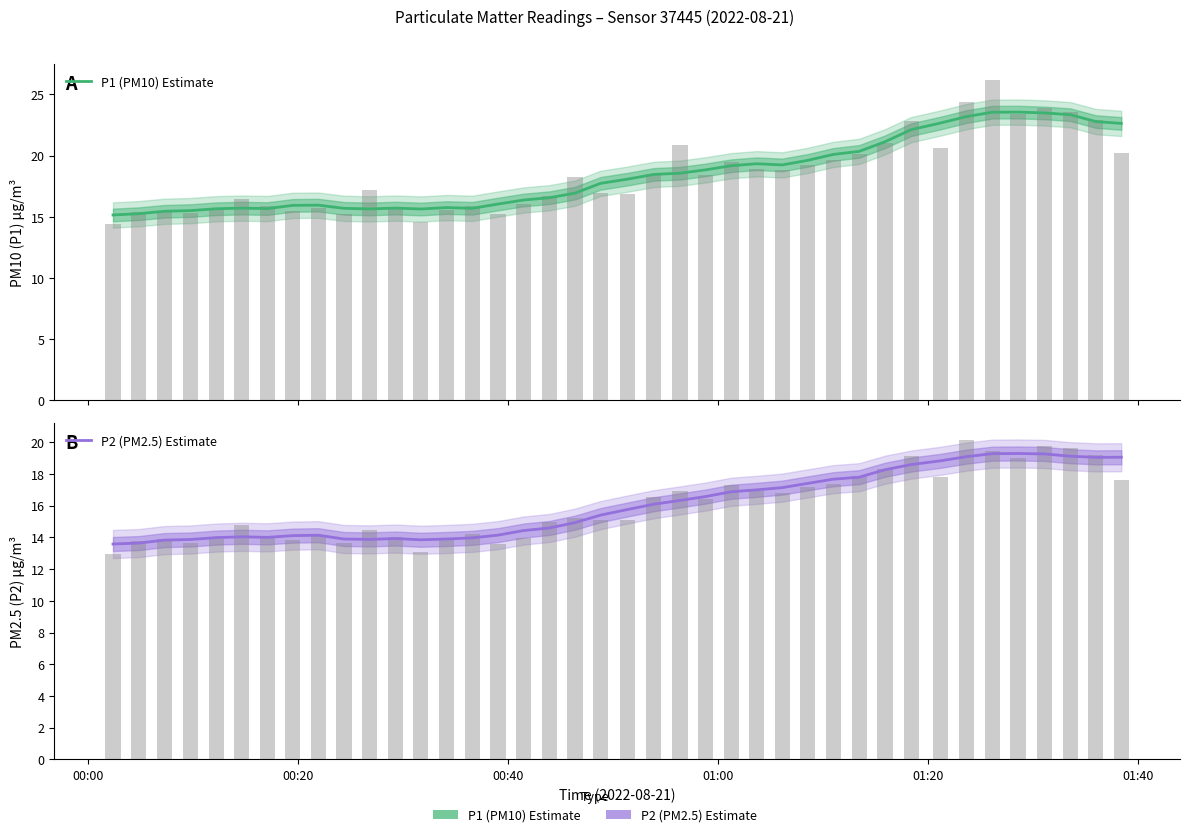

How many data points in P2 (PM2.5) Estimate are less than 15?

19